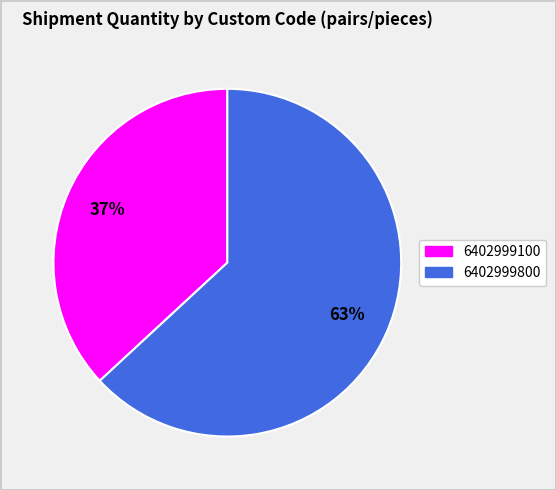

To the nearest percent, what is the average slice percentage?

50%